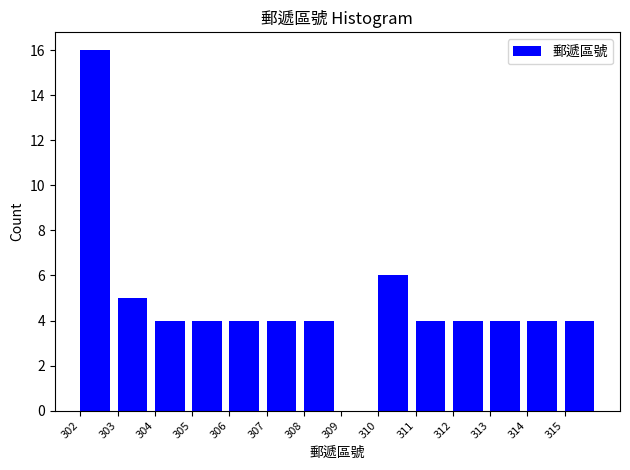

How tall is the bar that spans 308 to 309 on the x-axis? The values are not printed on the chart, so give them approximately, as read against the axis.

4